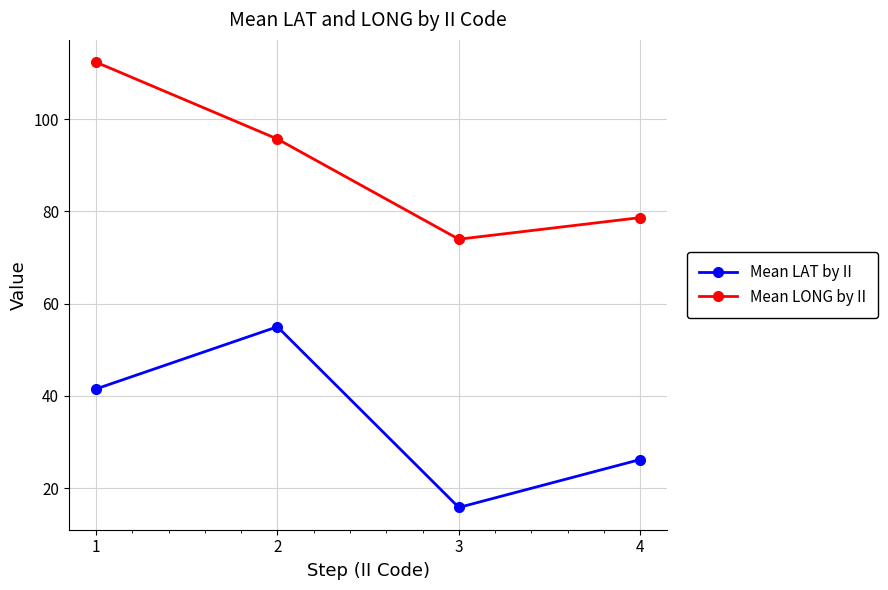

What is the value of the Mean LAT by II point at the 4th from the left?

26.2